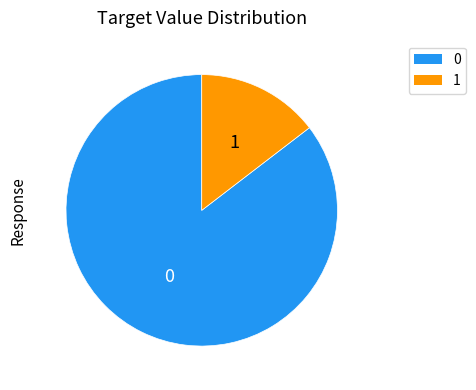

Count the number of slices in the pie.

2